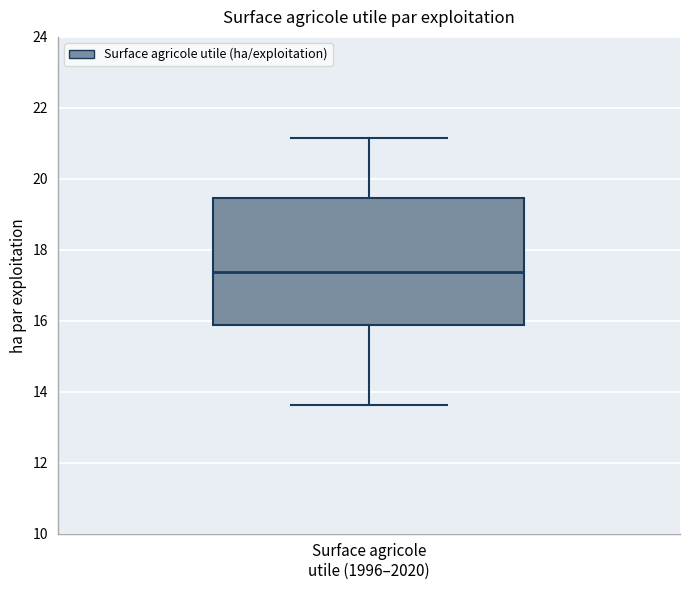

Transcribe this box plot: give where the median line is, the range the box spans, and where the two whiskers end, as read against the y-axis. The values are not printed on the chart, so give them approximately, as read against the axis.

median 17.4, box 15.8 to 19.4, whiskers 13.6 to 21.2